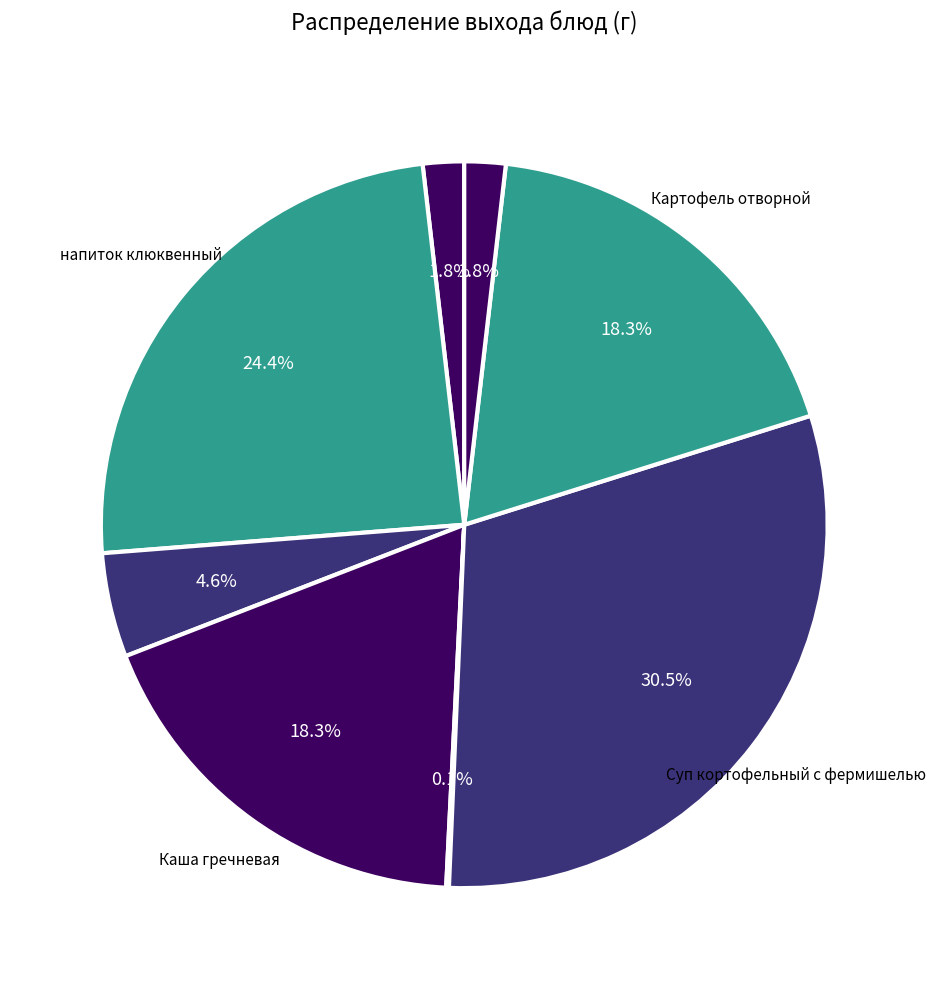

How many segments does this pie chart have?

8